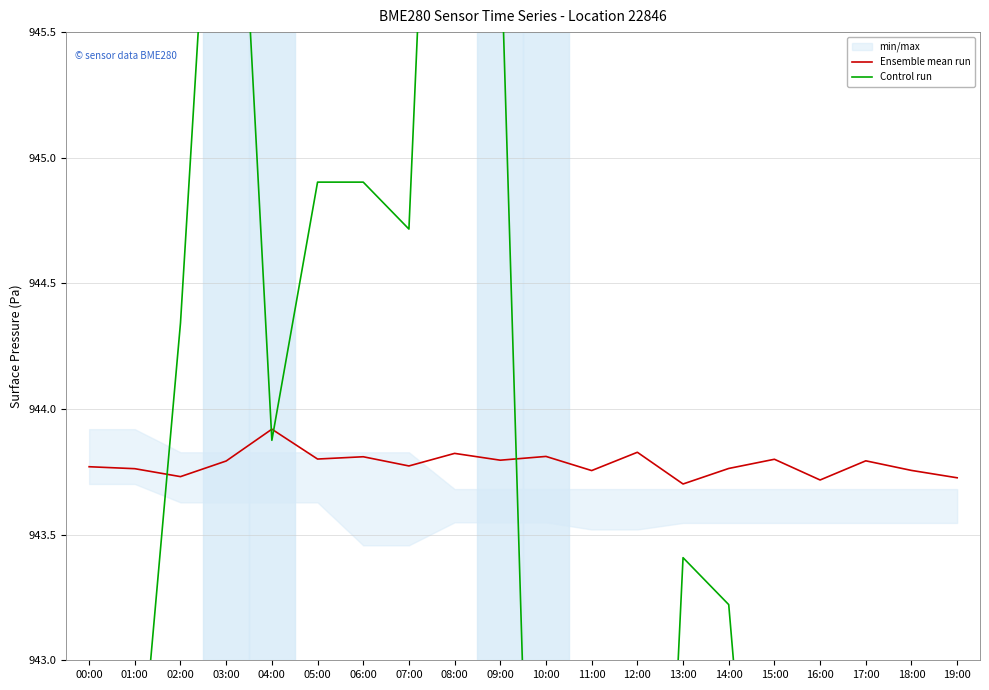

What is the greatest value displayed?

948.9